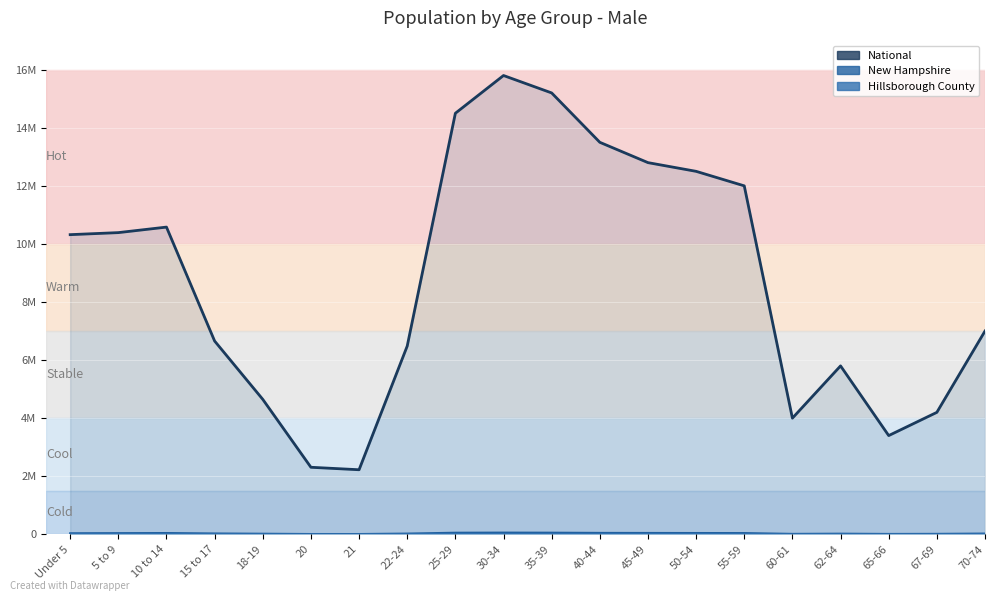

True or false: New Hampshire has a value of 42000 at 55-59.

True